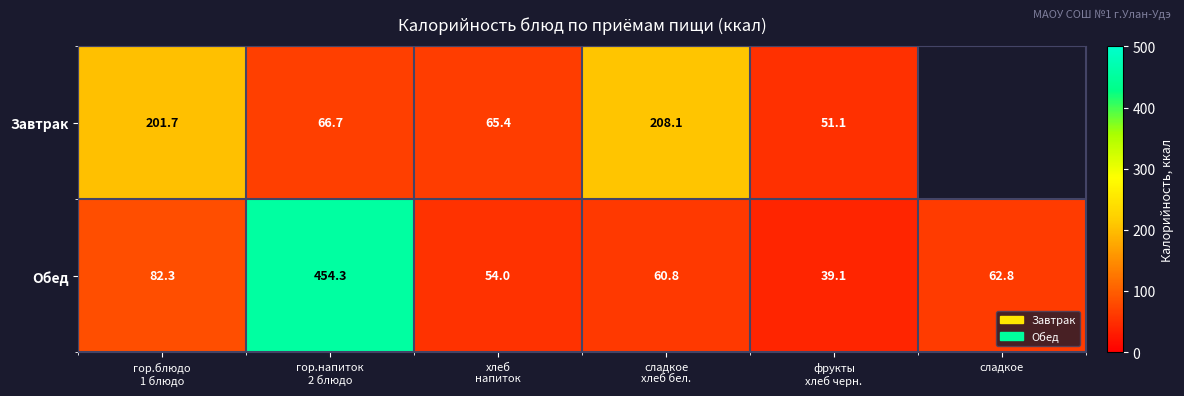

Rank the series by their maximum value, from highest to lowest.

Обед, Завтрак